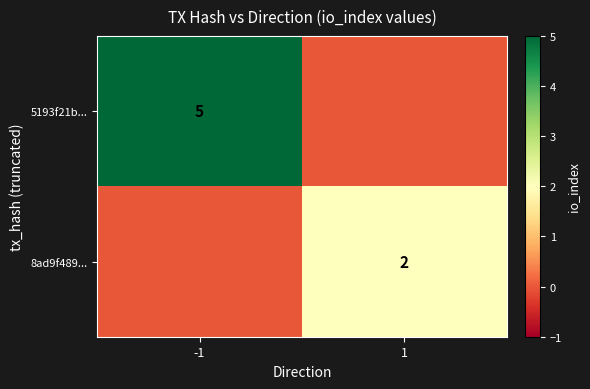

The value of 8ad9f489... at 1 is 1. True or false?

False